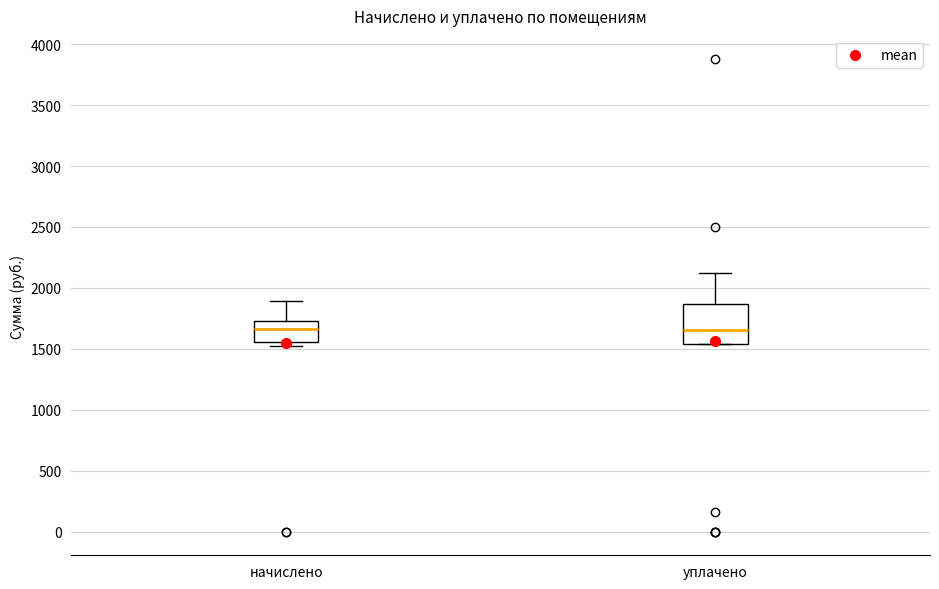

Reading left to right, read every box against the y-axis: the position of its median line, the range the box covers, and the ends of its whiskers. The values are not printed on the chart, so give them approximately, as read against the axis.

начислено: median 1650, box 1550 to 1700, whiskers 1550 (just below the box's lower edge) to 1900
уплачено: median 1650, box 1550 to 1850, whiskers 1550 to 2100